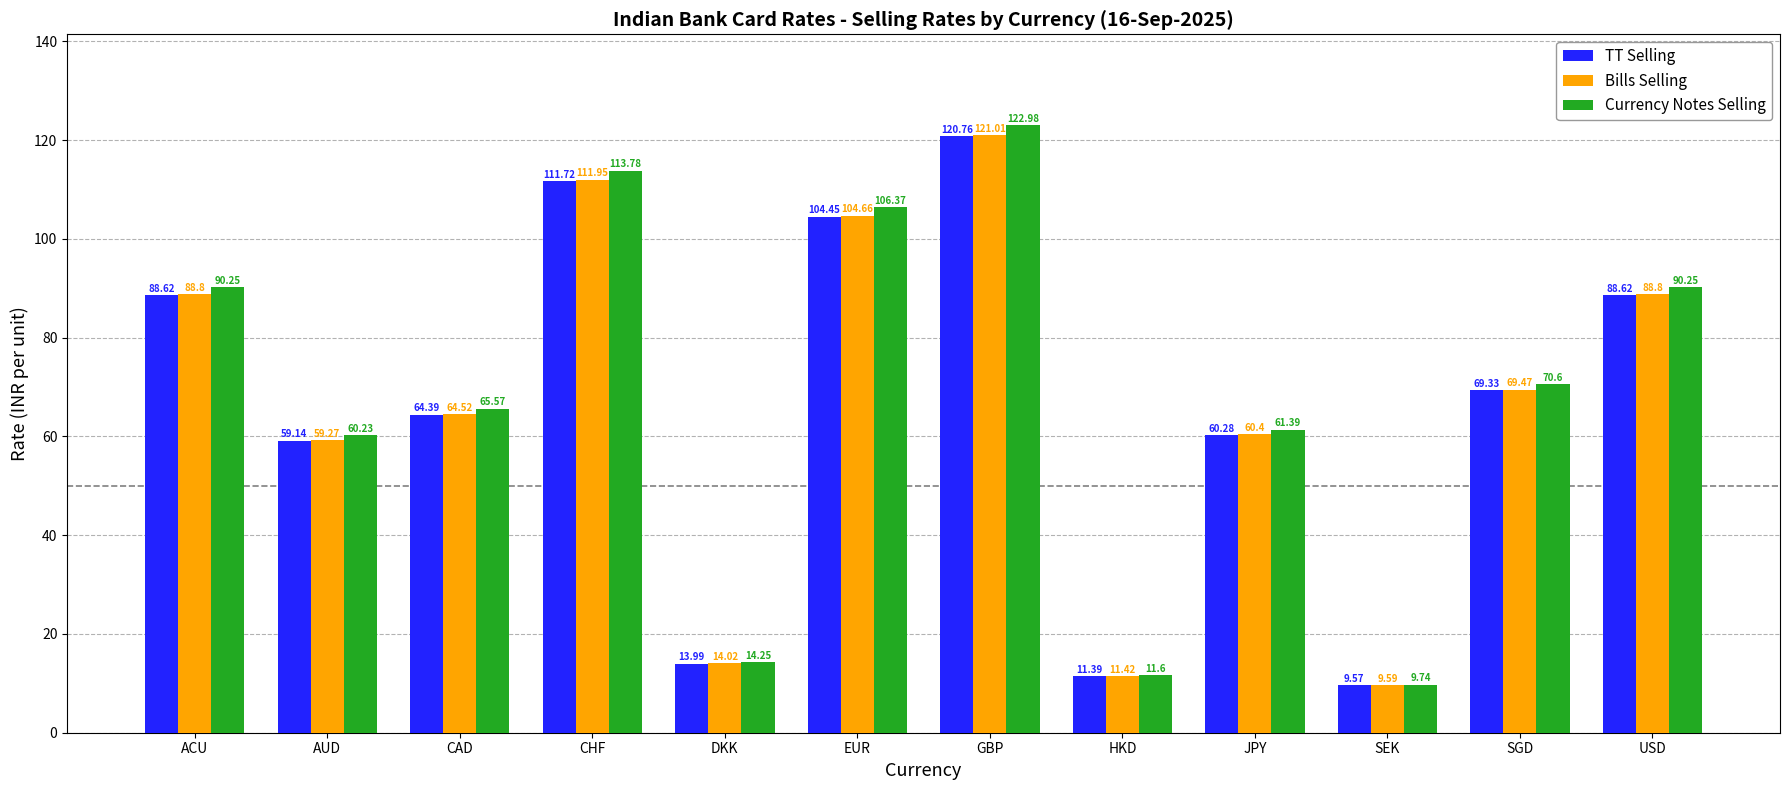

The value of Currency Notes Selling at SGD is 45.5. True or false?

False